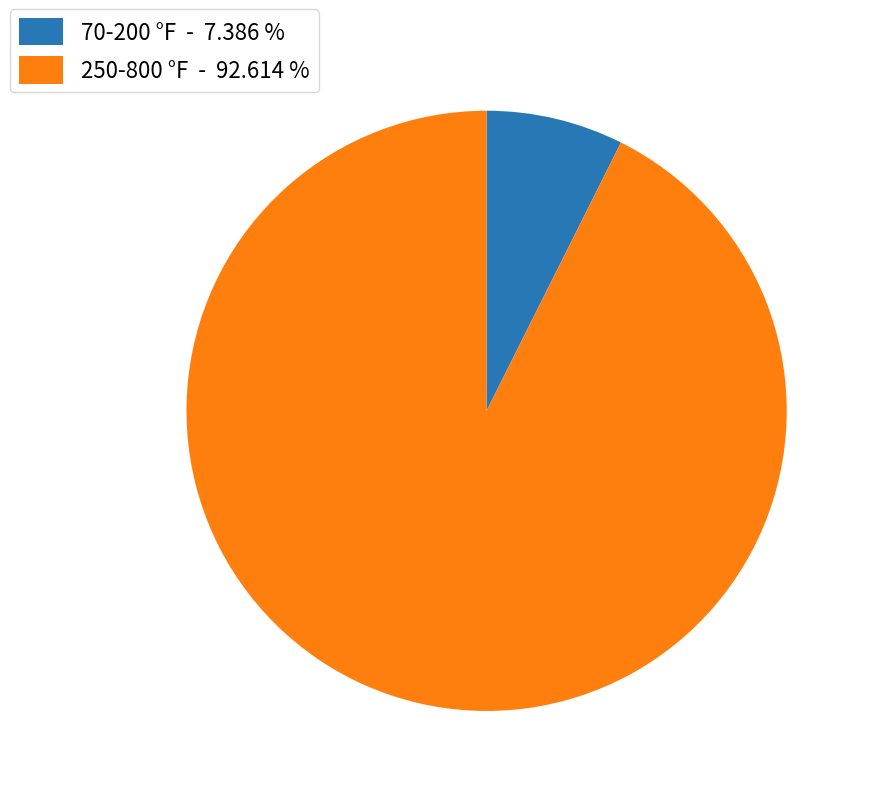

Which slice is the largest?

250-800 °F - 92.614 %